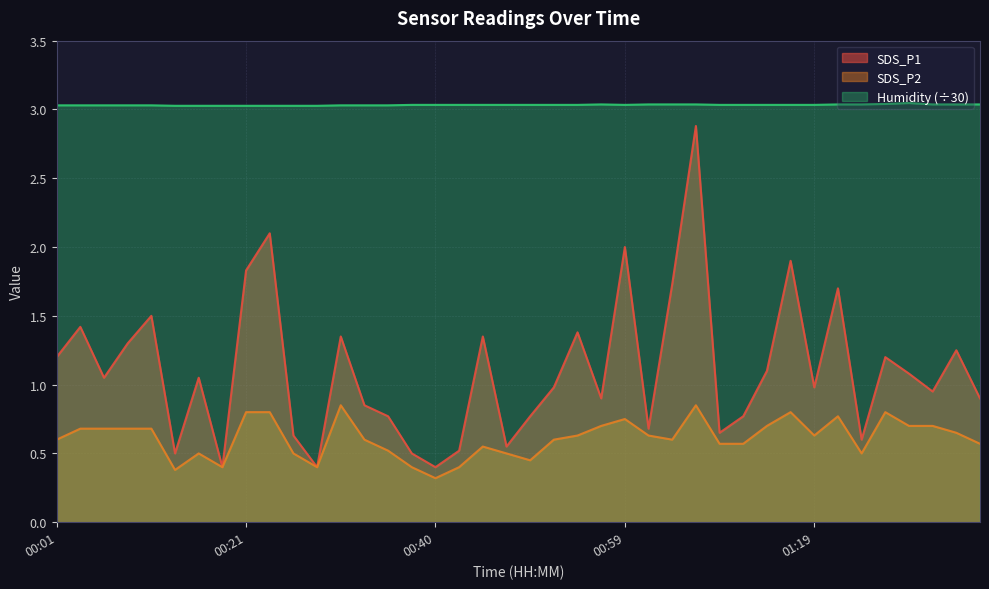

At 00:11, list the series in order from largest to smallest.

Humidity, SDS_P1, SDS_P2